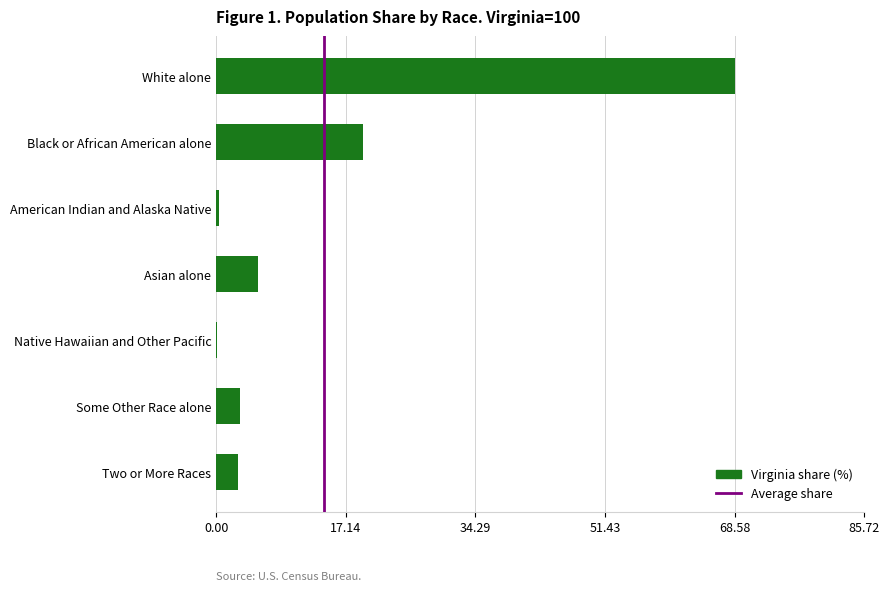

The chart shows a value of 68.6 at White alone. True or false?

True